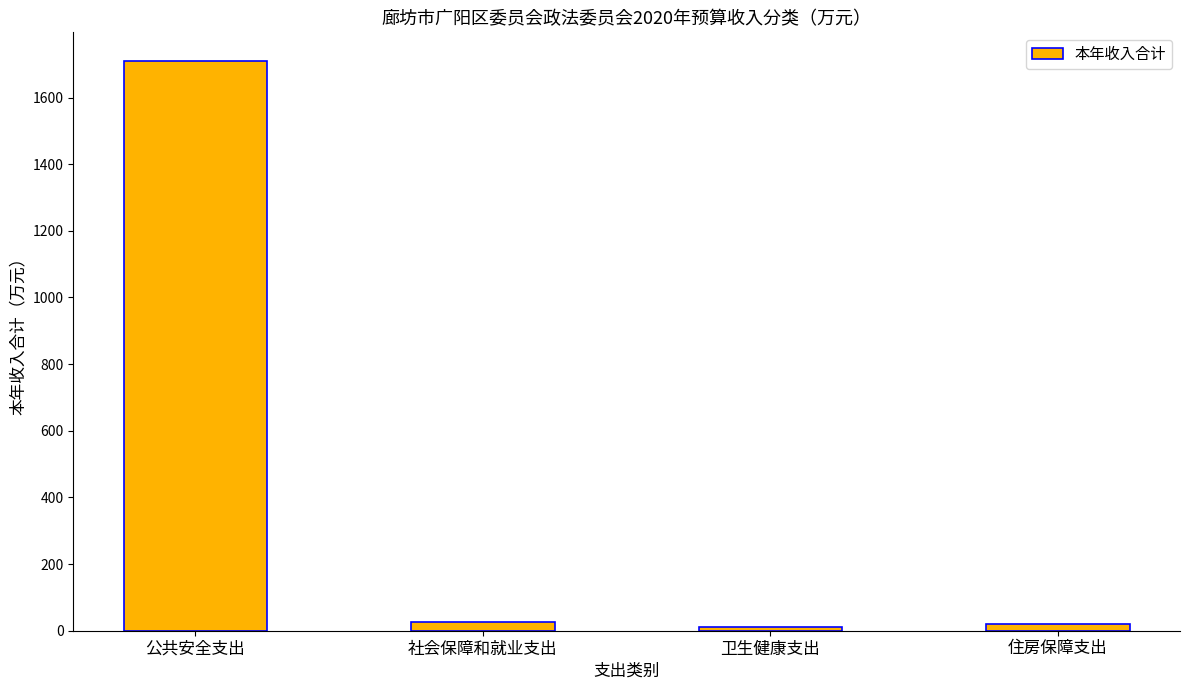

What is the greatest value displayed?

1710.1